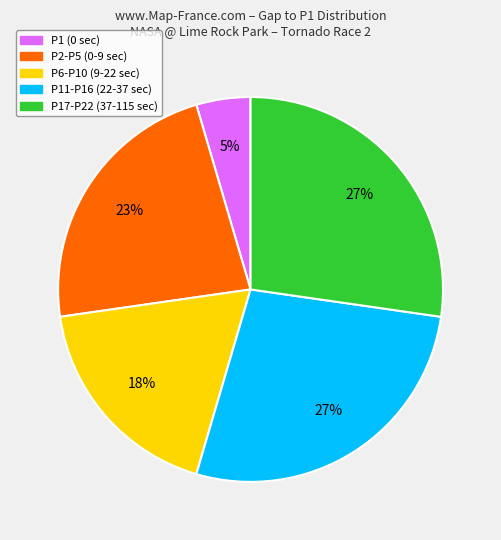

What percentage is the P11-P16 (22-37 sec) slice, to the nearest percent?

27%